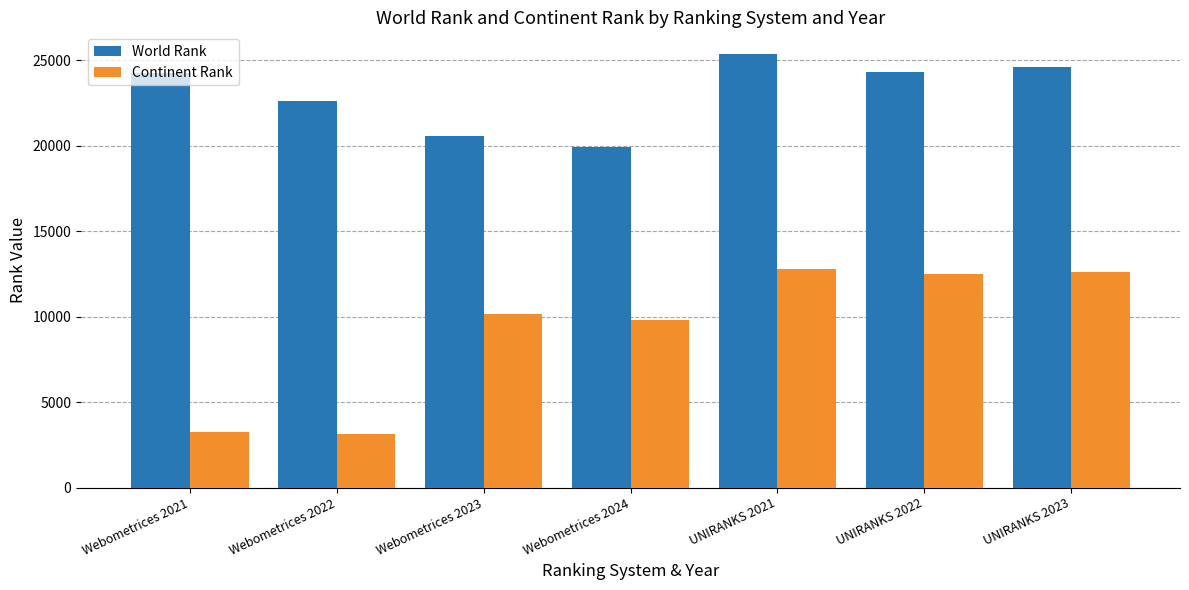

Count the number of categories in the chart.

7